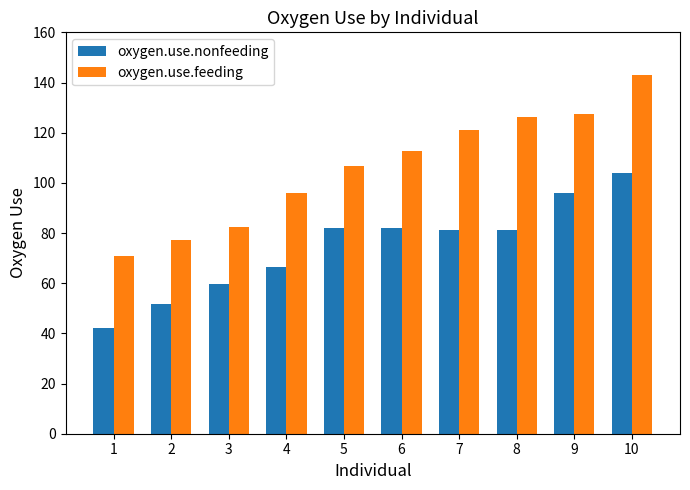

List the series in order of their peak value, highest first.

oxygen.use.feeding, oxygen.use.nonfeeding